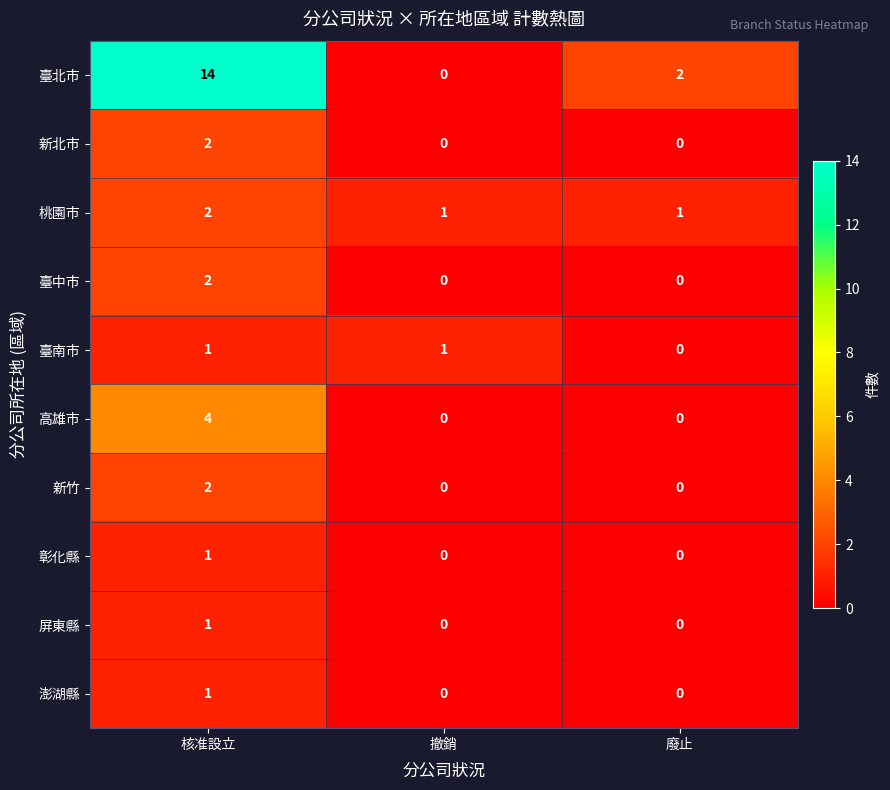

How many distinct data groups are displayed?

10